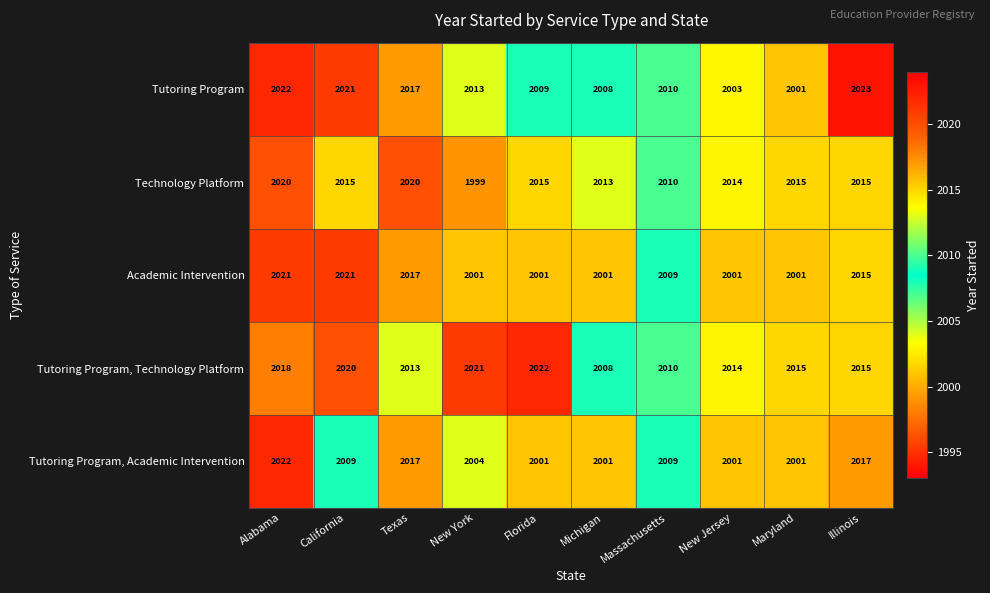

At which label is Technology Platform closest to 2009?

Massachusetts